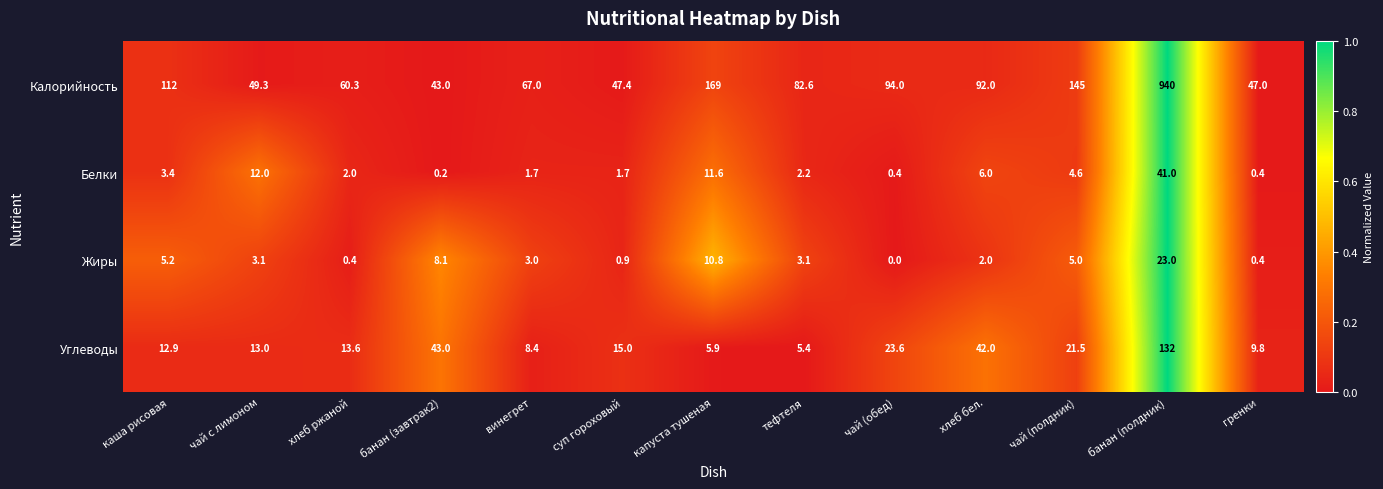

Is it true that Углеводы equals 5.4 at гренки?

False